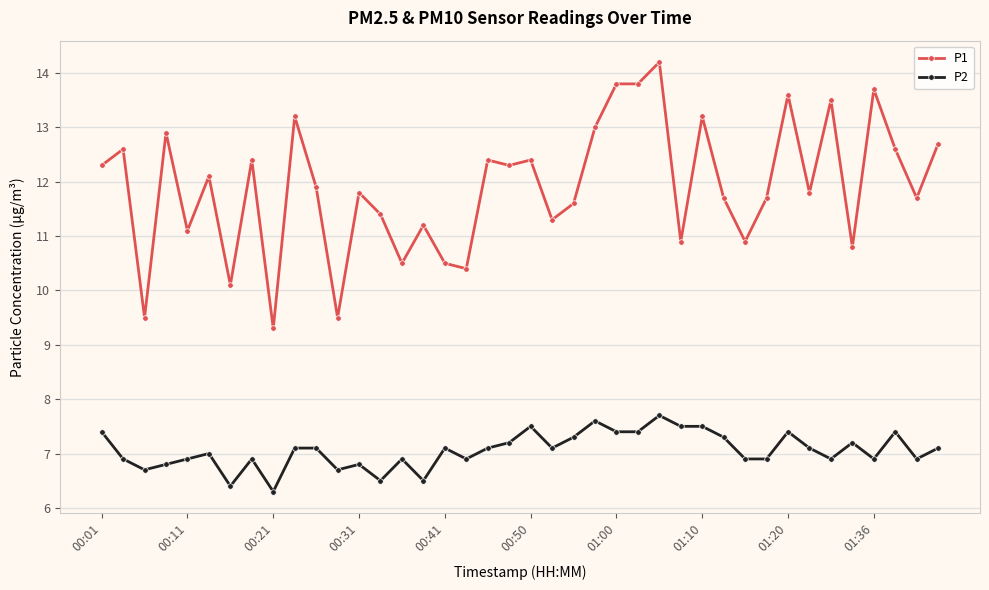

Which series has the largest range (max minus min)?

P1